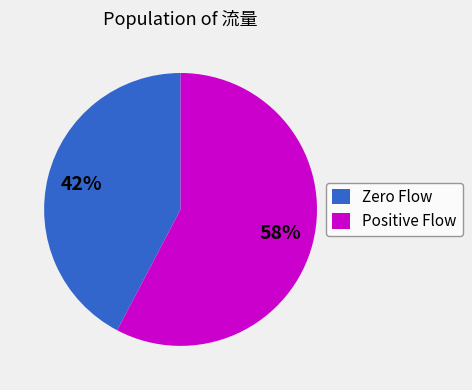

Rank the categories by value from lowest to highest.

Zero Flow, Positive Flow